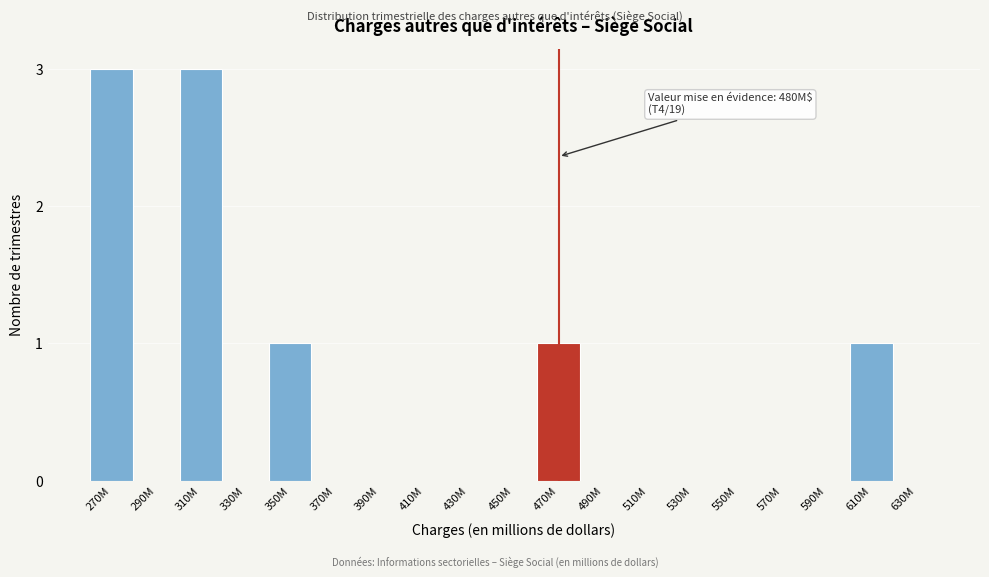

Reading right to left, what are all the values shown in this chart?

630M=0	610M=1	590M=0	570M=0	550M=0	530M=0	510M=0	490M=0	470M=1	450M=0	430M=0	410M=0	390M=0	370M=0	350M=1	330M=0	310M=3	290M=0	270M=3